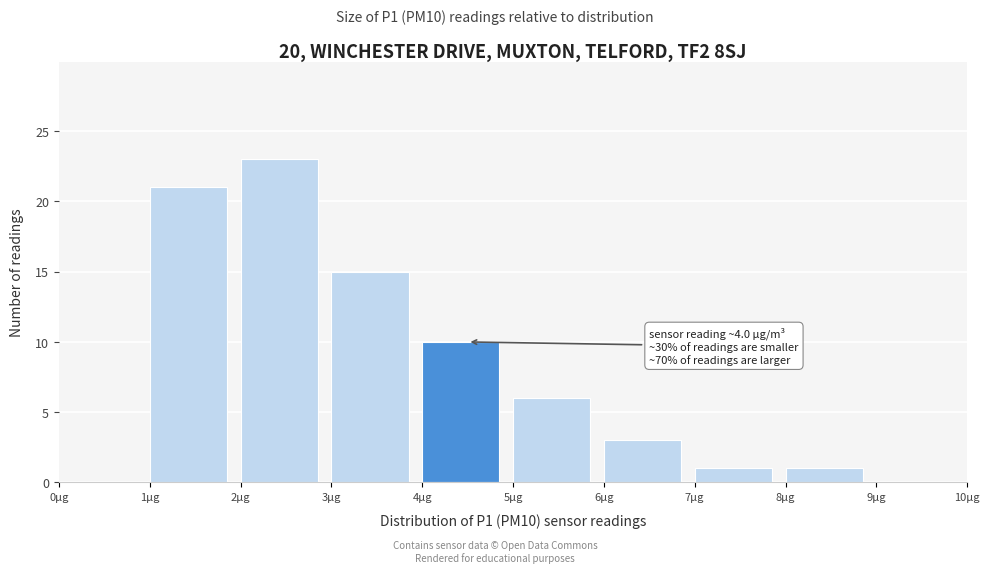

Which range on the x-axis has the tallest bar?

2 to 3